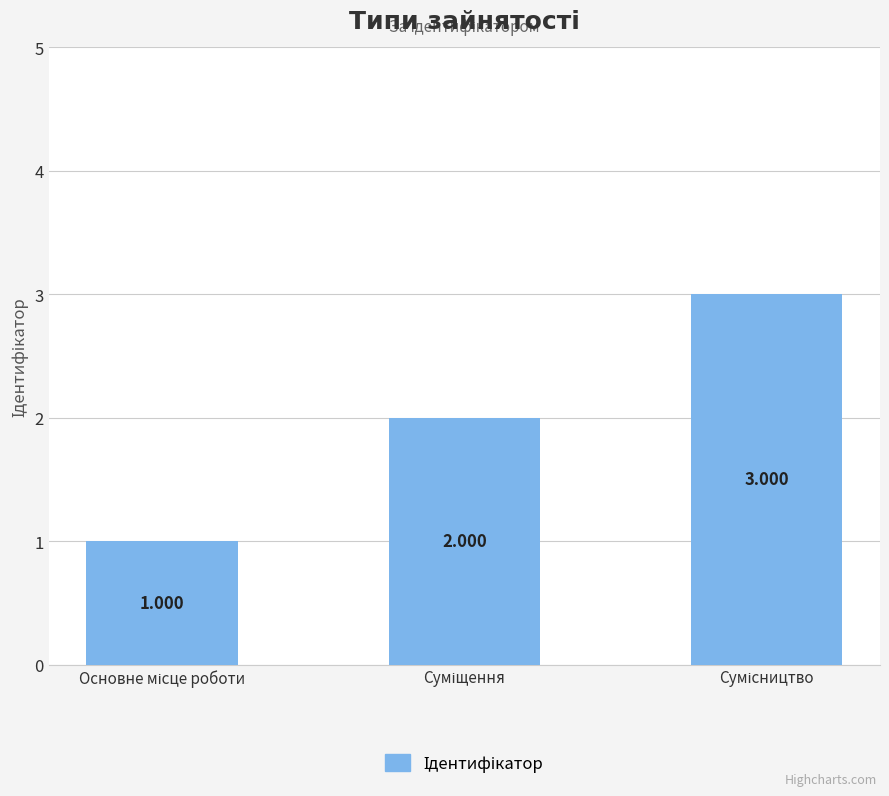

How many bars are there in total?

3